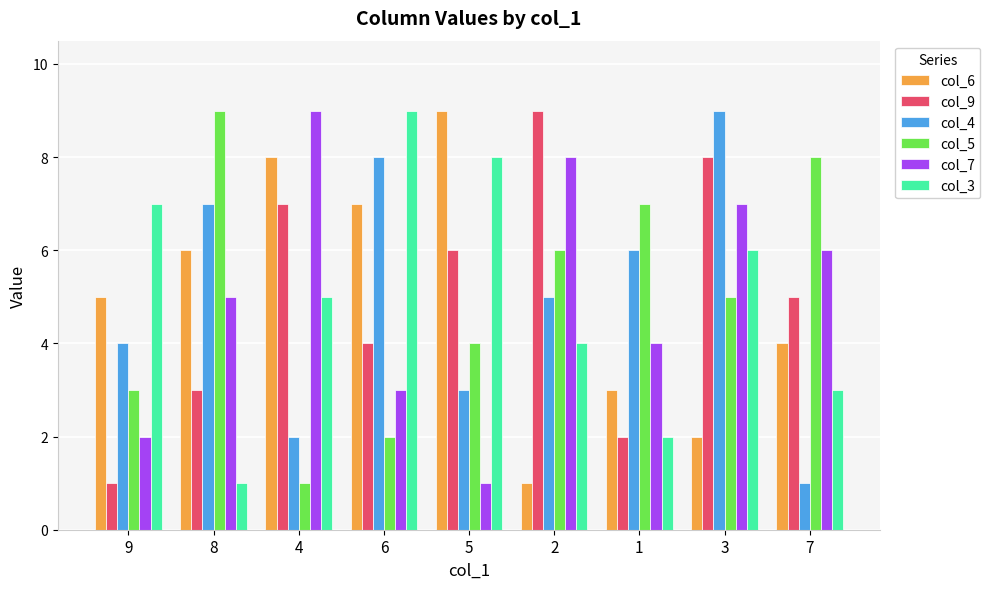

What is the spread (max minus min) of values at 9?

6